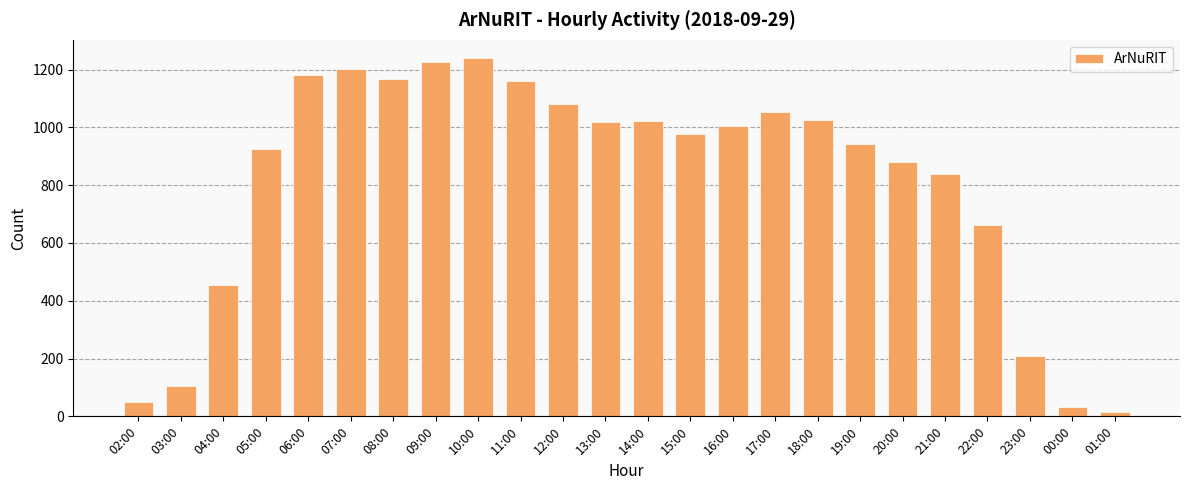

Which label corresponds to the smallest value in the chart?

01:00